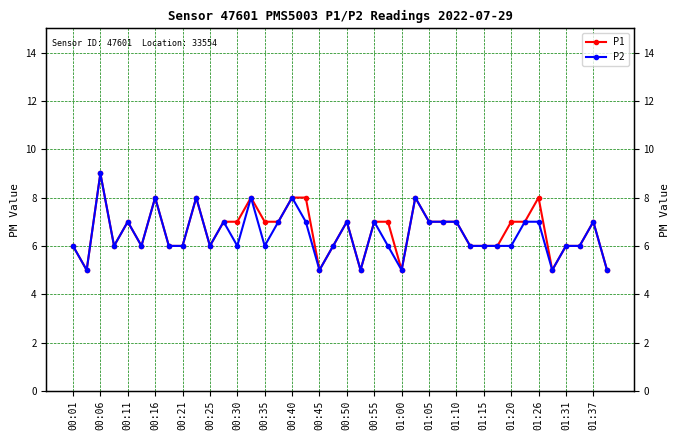

What is the total value across all series at 01:20?

13